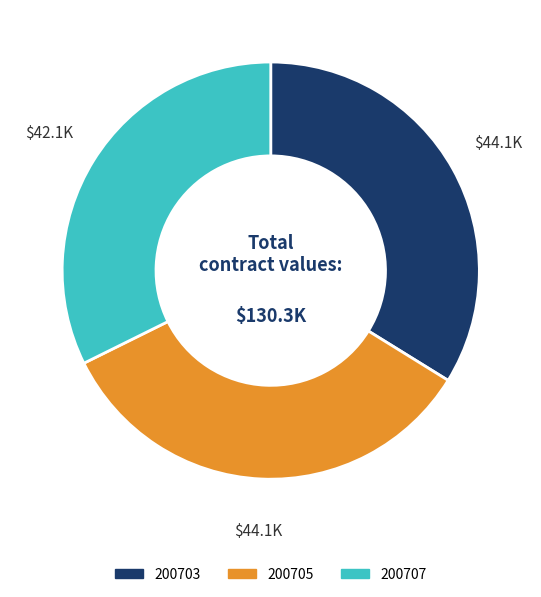

Does 200707 account for over 50% of the chart?

No